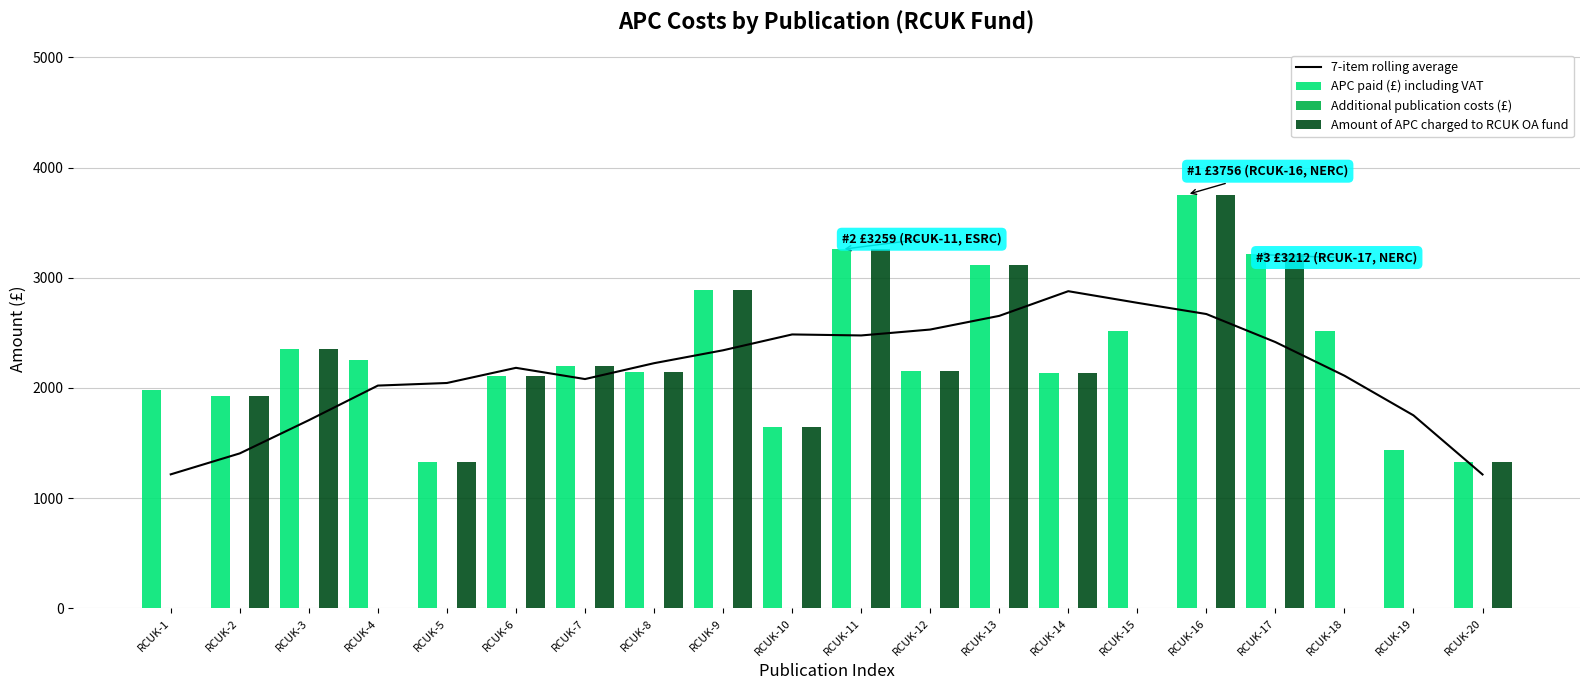

List the labels in order of Amount of APC charged to RCUK OA fund value, largest first.

RCUK-16, RCUK-11, RCUK-17, RCUK-13, RCUK-9, RCUK-3, RCUK-7, RCUK-12, RCUK-8, RCUK-14, RCUK-6, RCUK-2, RCUK-10, RCUK-5, RCUK-20, RCUK-1, RCUK-4, RCUK-15, RCUK-18, RCUK-19